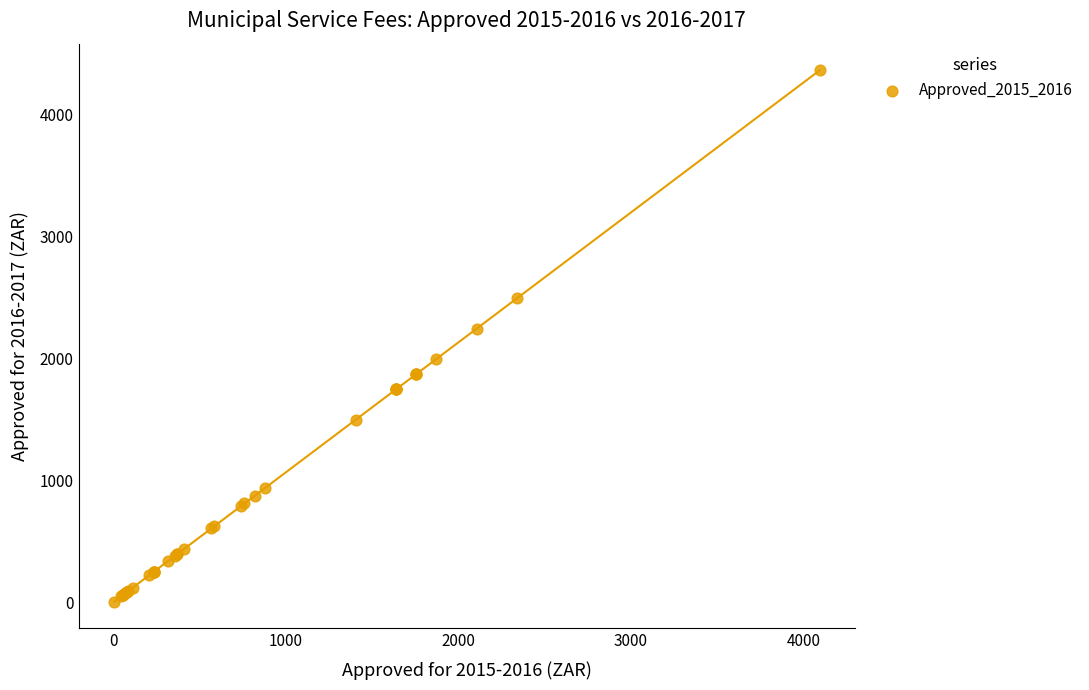

What Y value in the scatter plot is closest to 2184?

2244.1